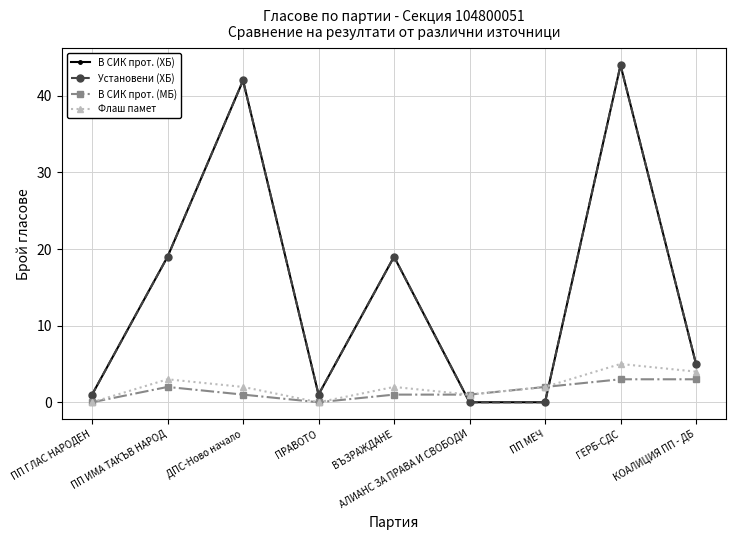

Rank the categories by Установени (ХБ) value from lowest to highest.

АЛИАНС ЗА ПРАВА И СВОБОДИ, ПП МЕЧ, ПП ГЛАС НАРОДЕН, ПРАВОТО, КОАЛИЦИЯ ПП - ДБ, ПП ИМА ТАКЪВ НАРОД, ВЪЗРАЖДАНЕ, ДПС-Ново начало, ГЕРБ-СДС